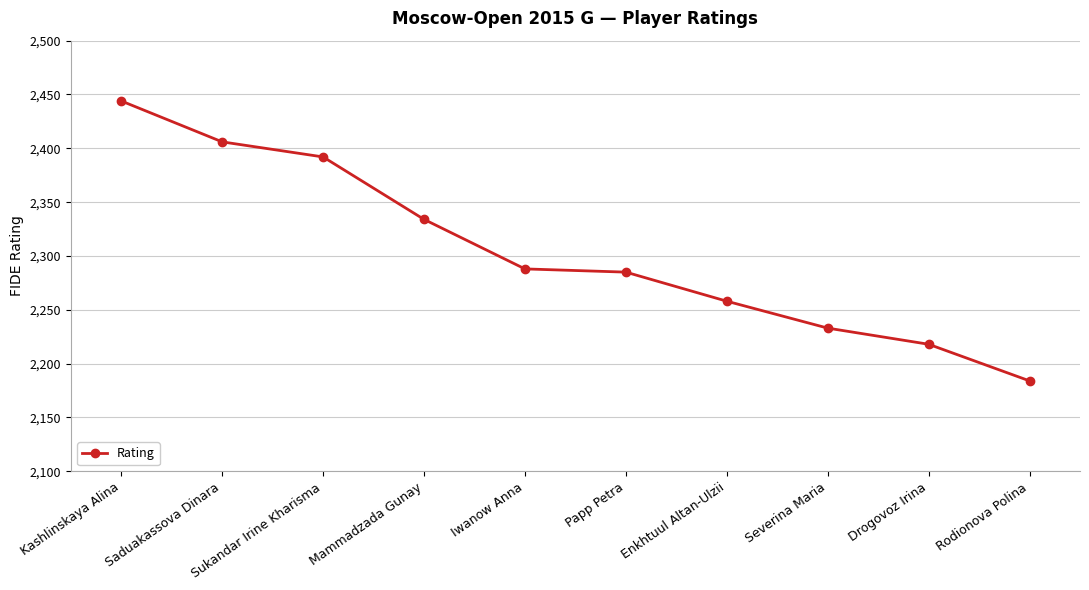

What is the approximate value at Kashlinskaya Alina, to the nearest 10?

2440